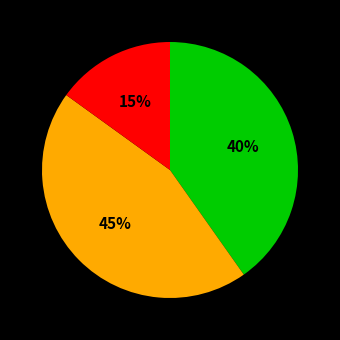

Is there any slice that represents more than half of the pie?

No